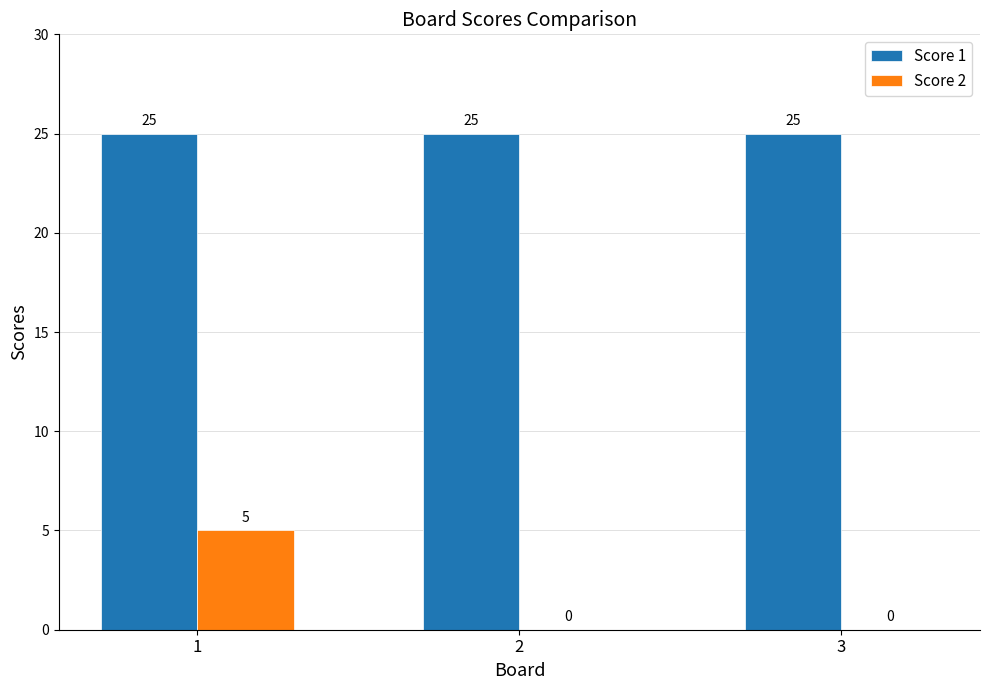

Which series changed the most between 1 and 2?

Score 2